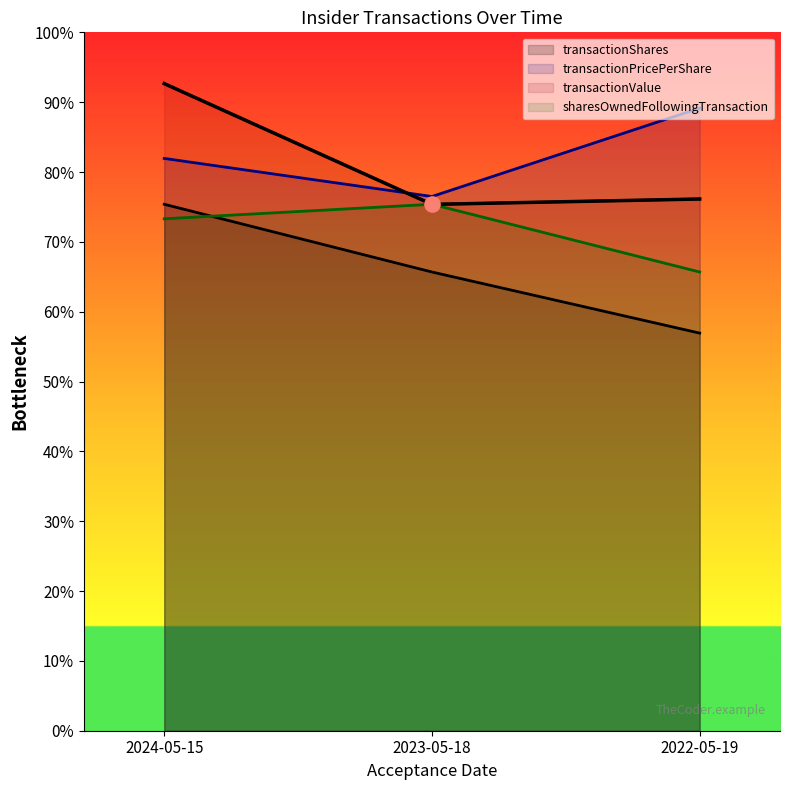

Which series reaches the minimum Y coordinate?

transactionShares